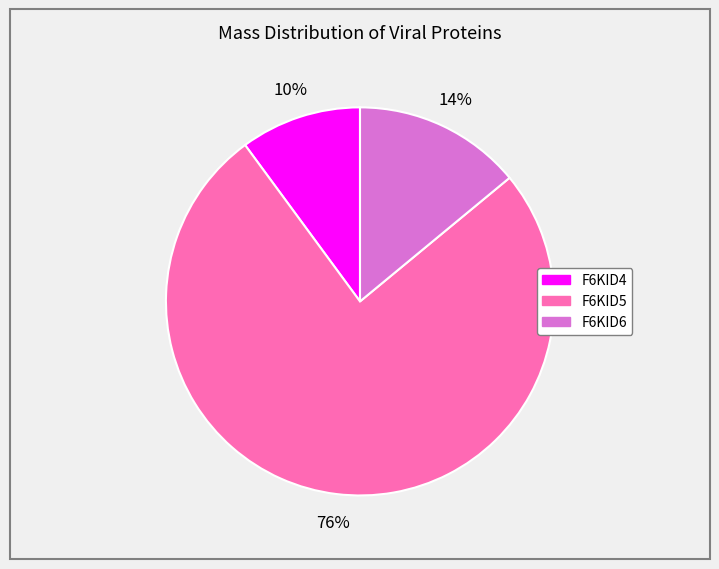

Do F6KID6 and F6KID4 together represent more than half of the pie?

No